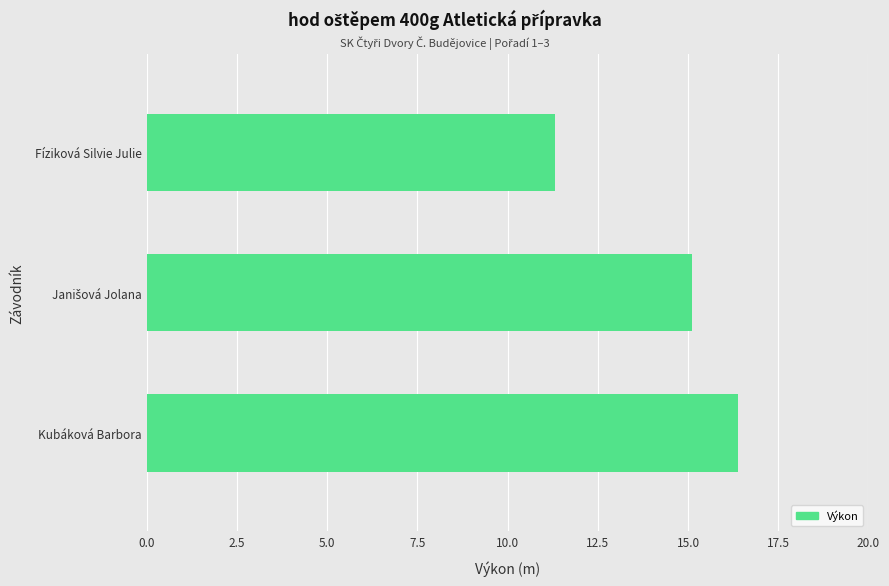

What is the difference between the second highest and minimum values?

3.8